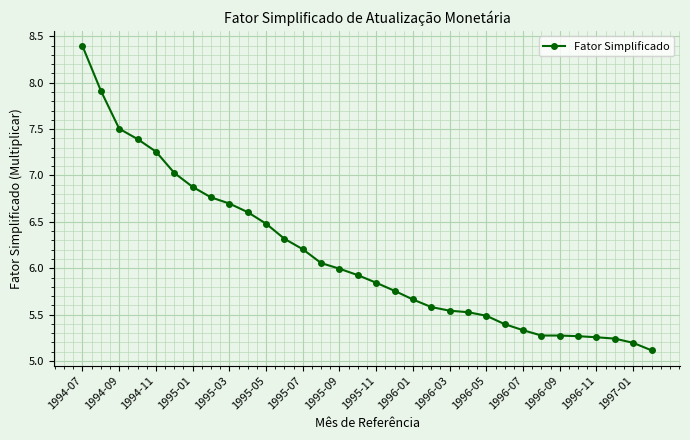

What is the difference between the second highest and minimum values?

2.8